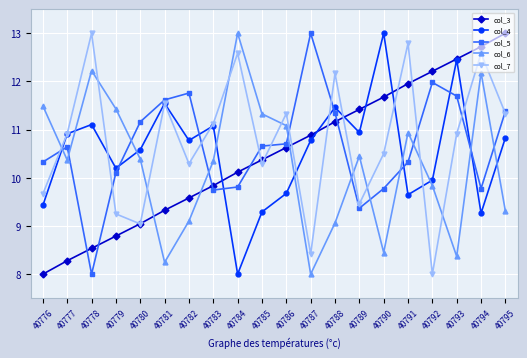

What is the value of the col_5 point at the 8th from the left?

9.7